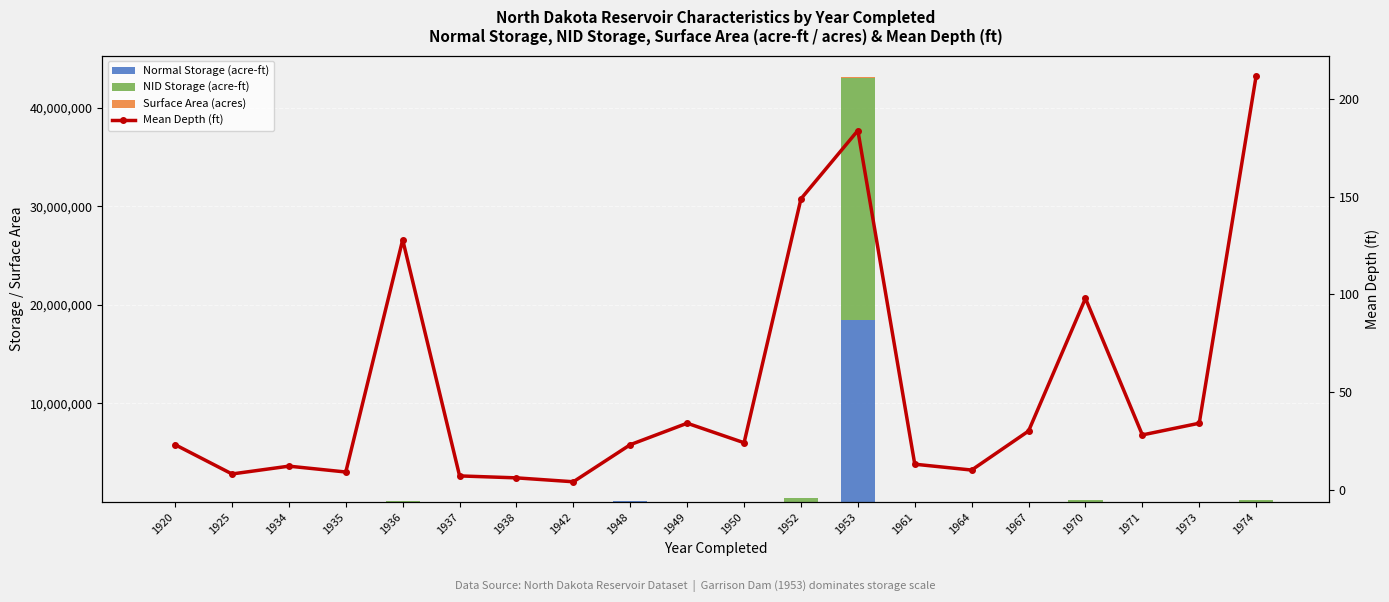

The Normal Storage (acre-ft) series shows 3550 at 1950. True or false?

True